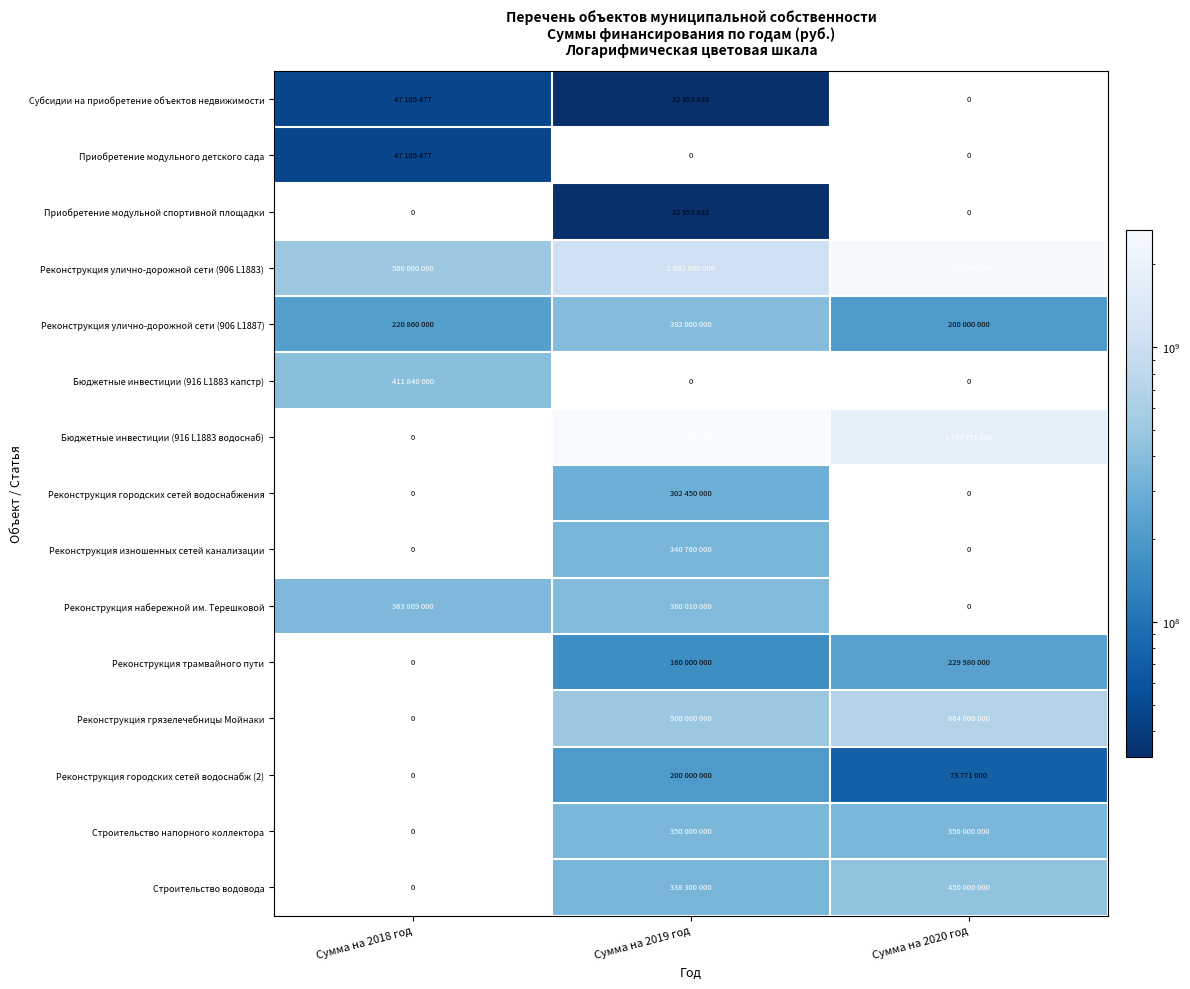

Count the number of data series in this chart.

15